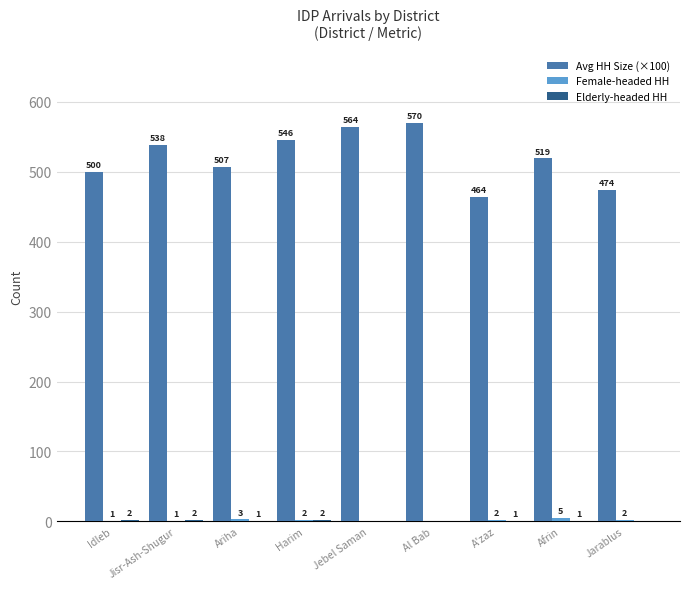

Which series has the largest total across all categories?

Avg HH Size (×100)